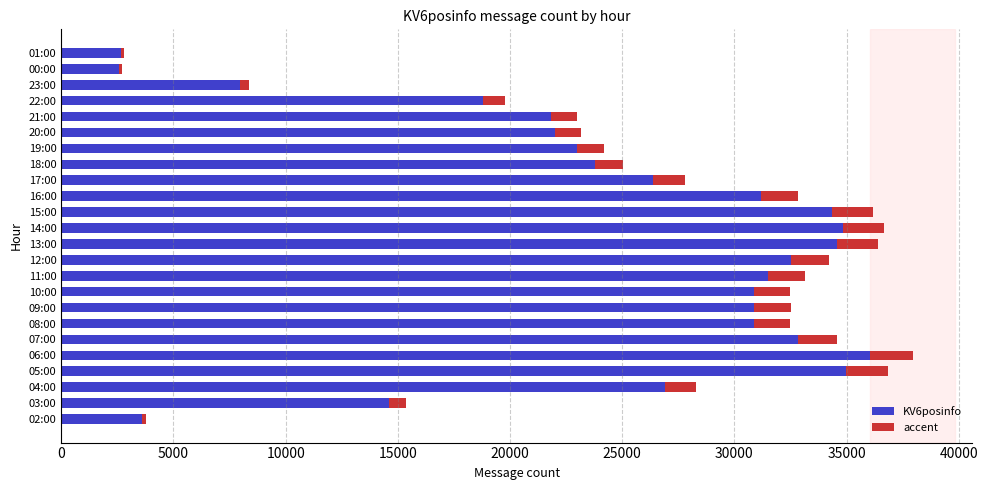

What is the difference between the maximum and second lowest values in the KV6posinfo series?

33377.3